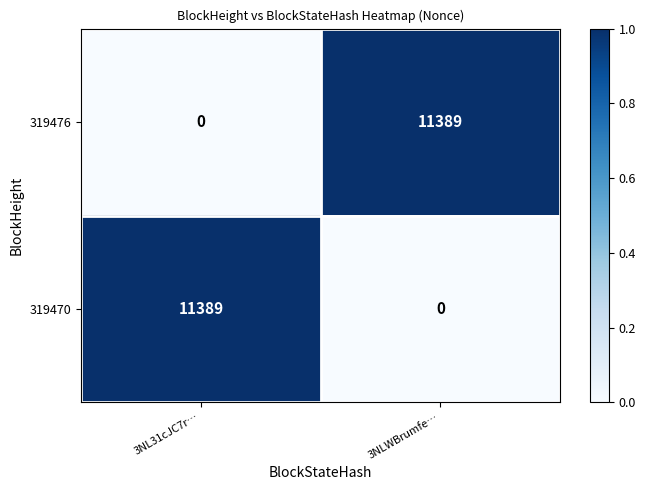

At which label is 319476 closest to 5694?

3NL31cJC7r…